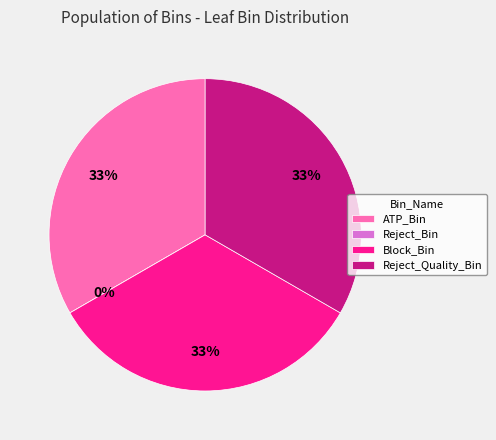

Between Block_Bin and Reject_Bin, which is larger?

Block_Bin